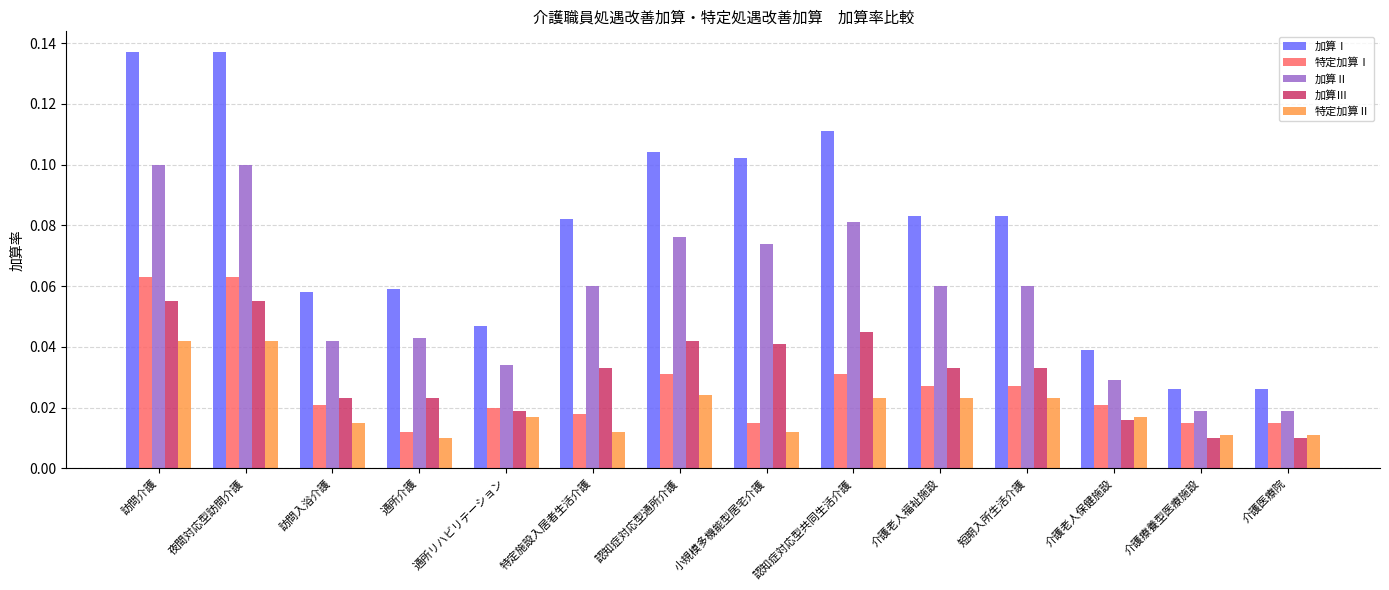

The value of 加算Ⅲ at 小規模多機能型居宅介護 is 0.1. True or false?

False